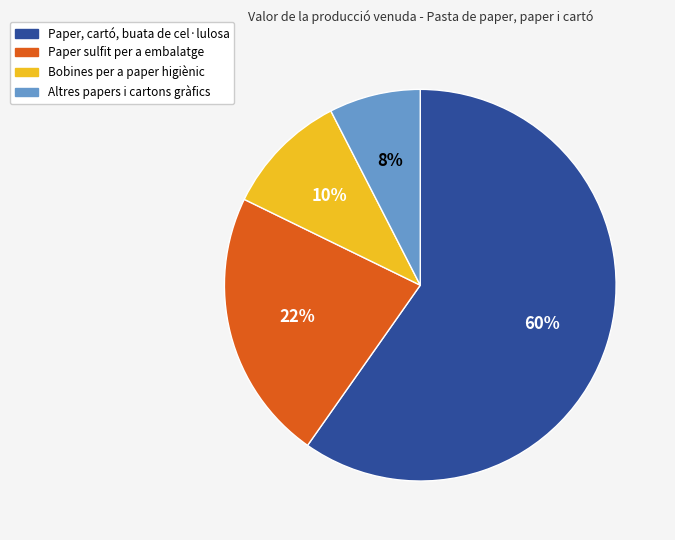

Which has a higher value, Bobines per a paper higiènic or Altres papers i cartons gràfics?

Bobines per a paper higiènic